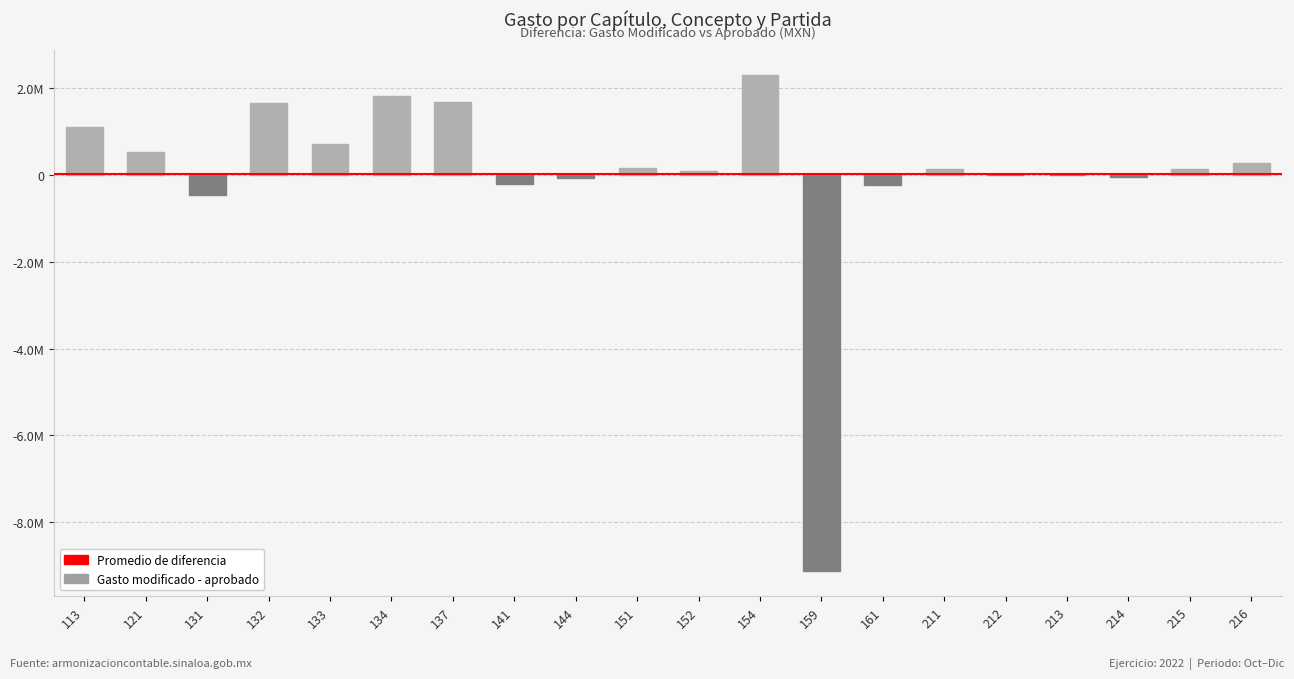

Are the bars horizontal?

No